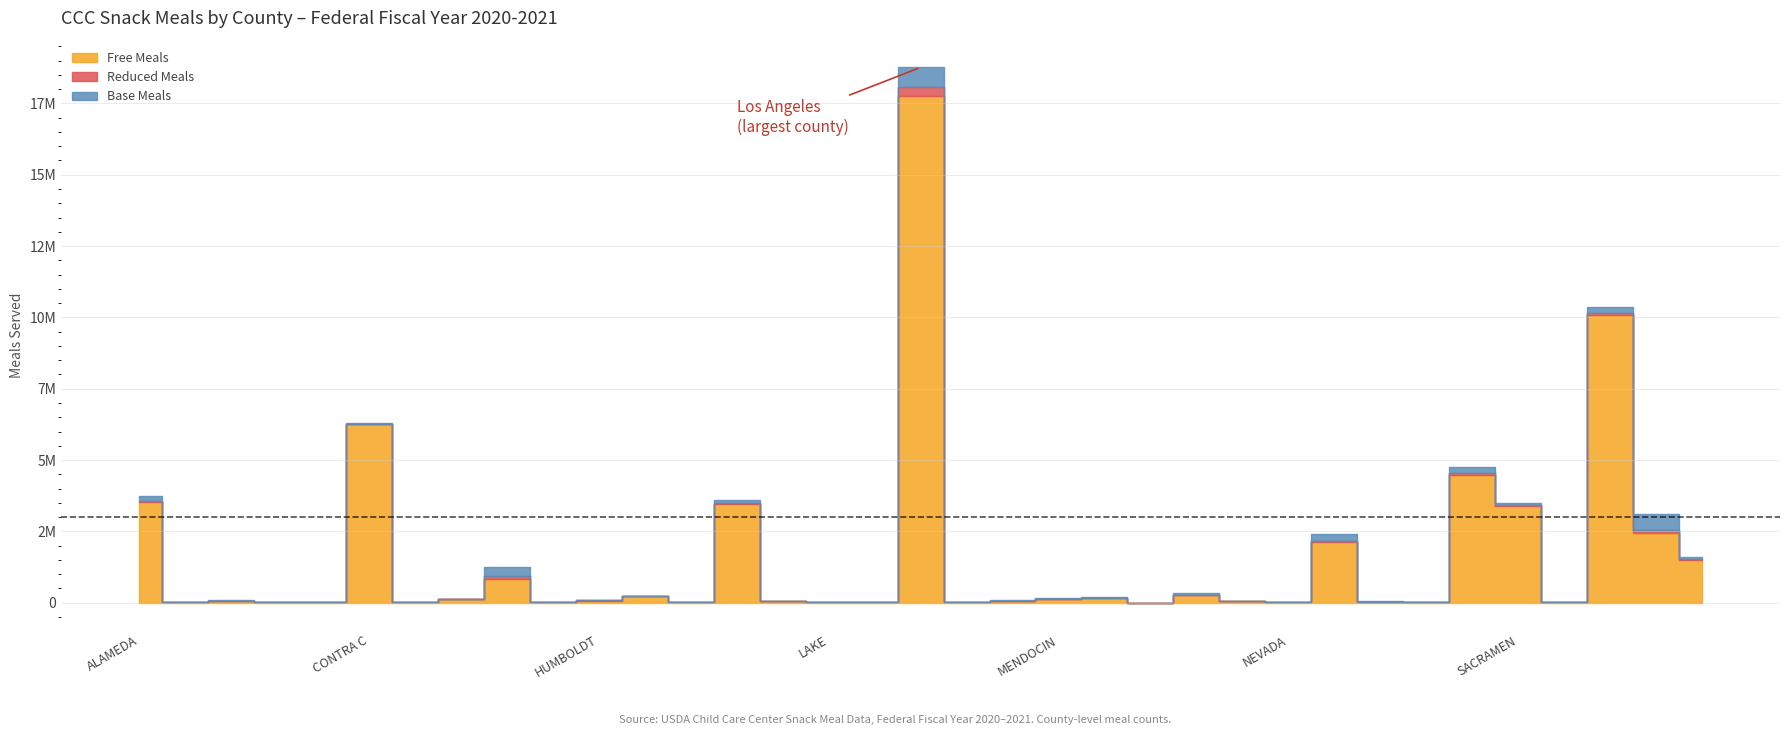

What are all the series names shown in the legend?

Free Meals, Reduced Meals, Base Meals